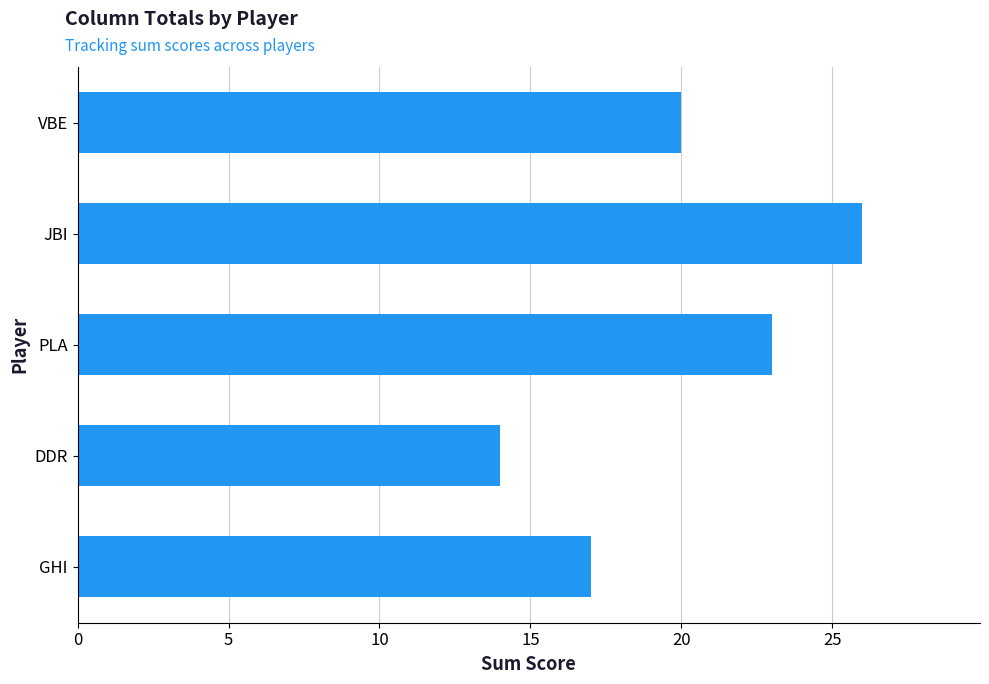

List the labels in order of value, largest first.

JBI, PLA, VBE, GHI, DDR